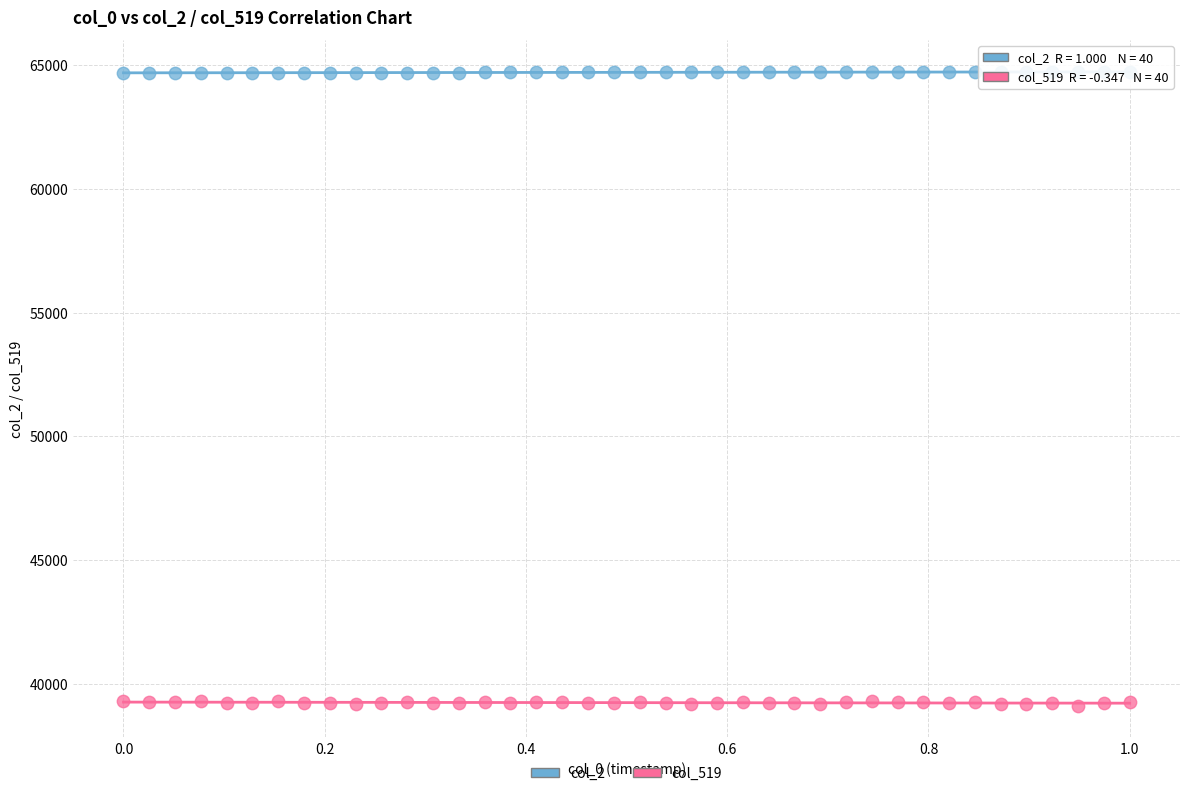

Which series reaches the minimum Y coordinate?

col_519